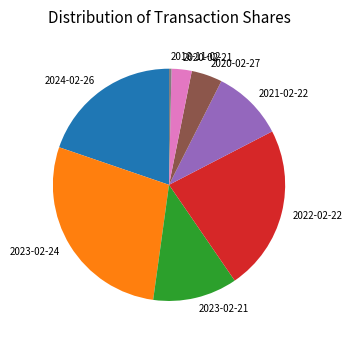

The 2022-02-22 slice represents 36% of the pie. True or false?

False